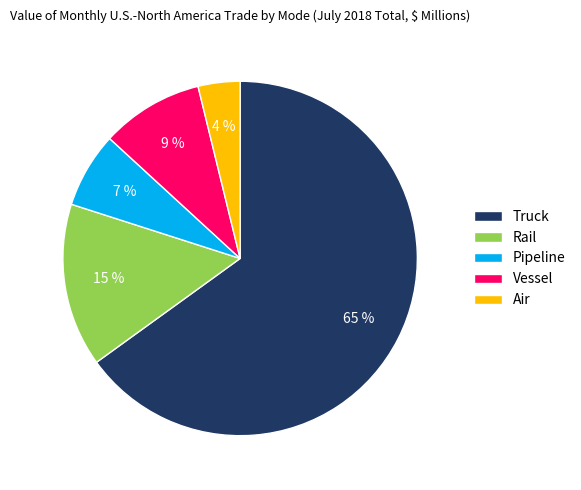

Rank the categories by value from lowest to highest.

Air, Pipeline, Vessel, Rail, Truck